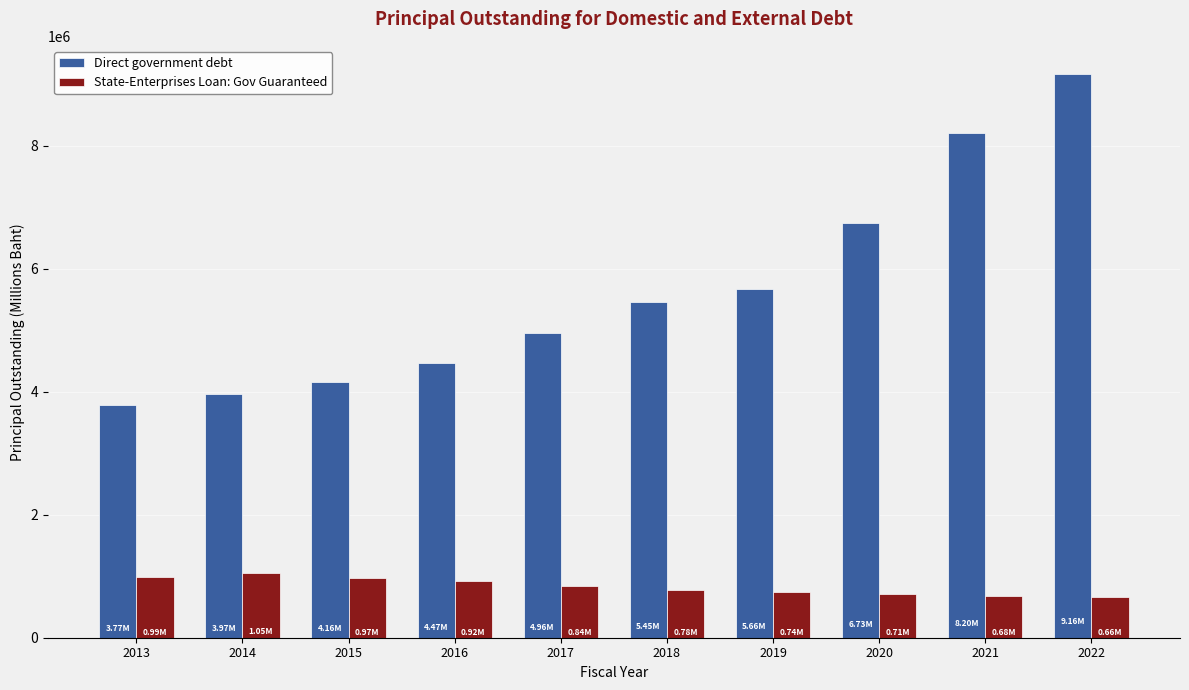

The Direct government debt series shows 2337153.4 at 2016. True or false?

False